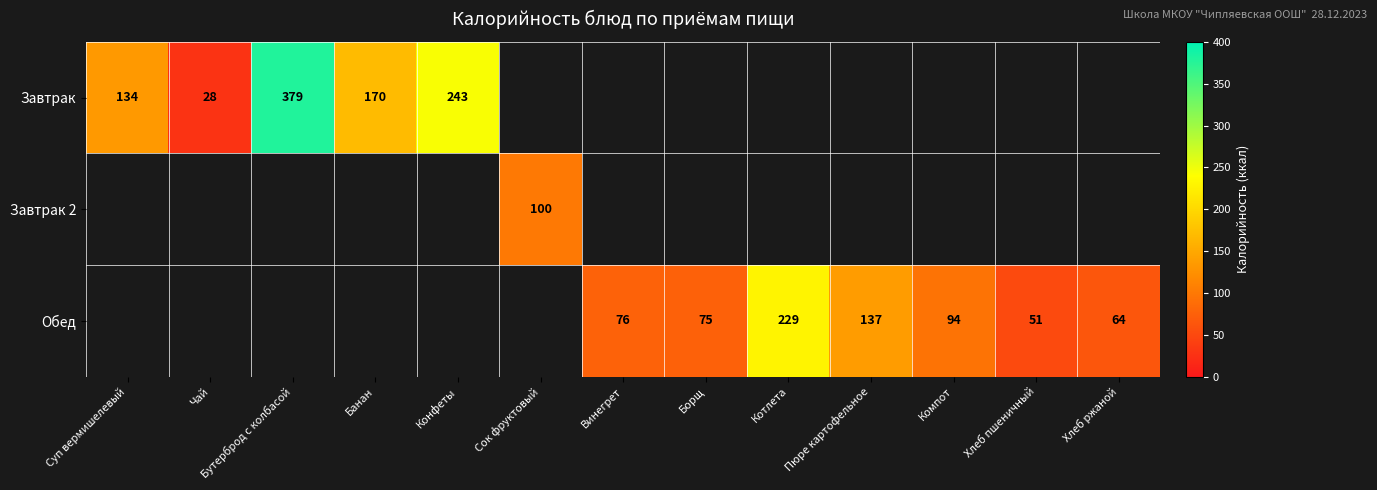

The value of Обед at Пюре картофельное is 137. True or false?

True